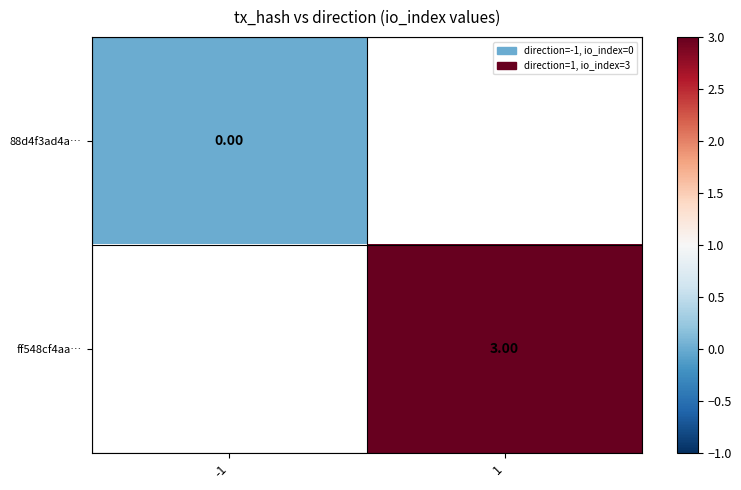

At 1, list the series in order from largest to smallest.

88d4f3ad4a…, ff548cf4aa…